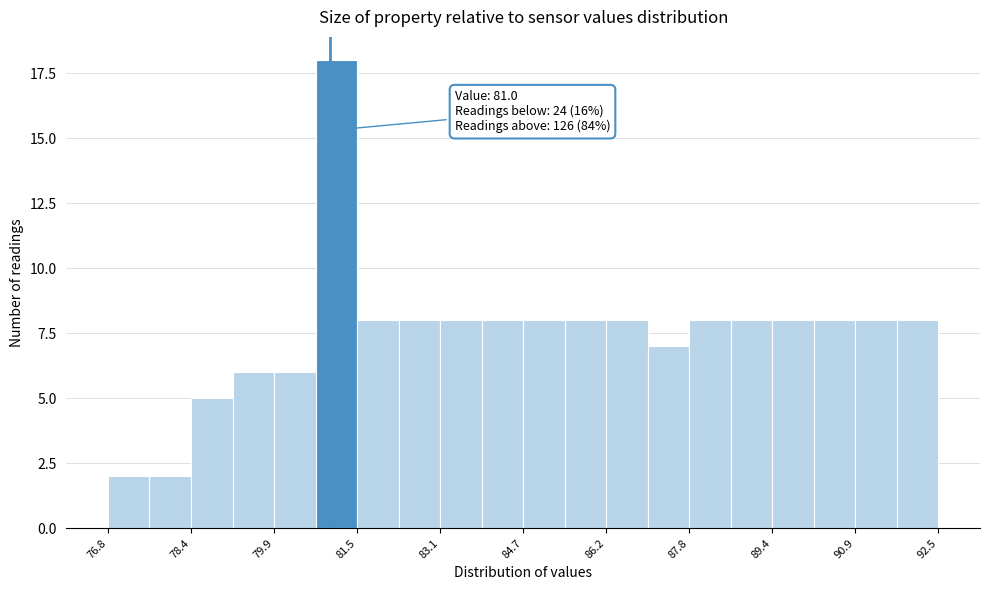

Around what value on the x-axis is the tallest bar? Give the approximate position of its centre, as read against the axis.

81.2